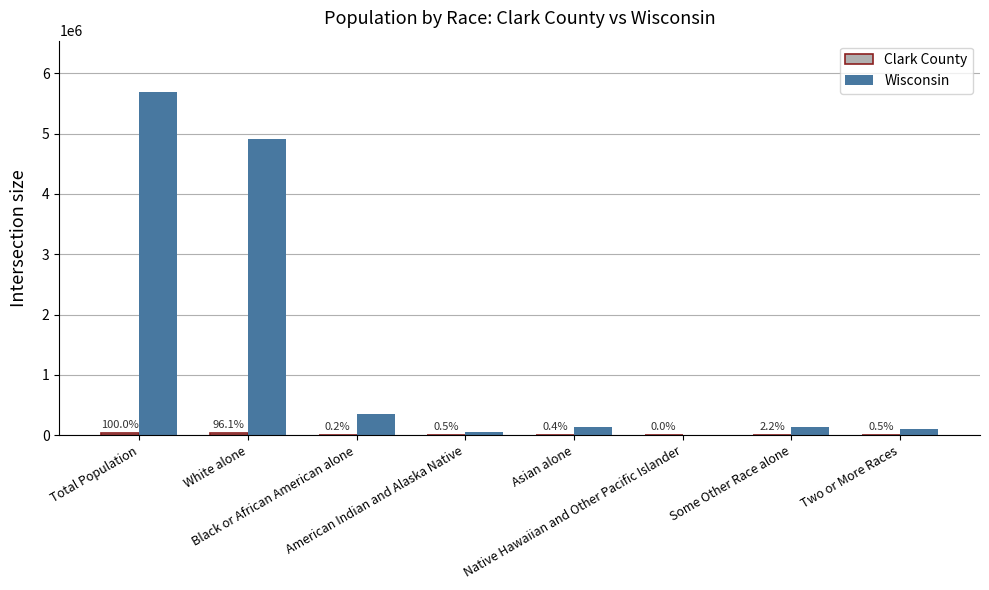

How many groups of bars are there?

8